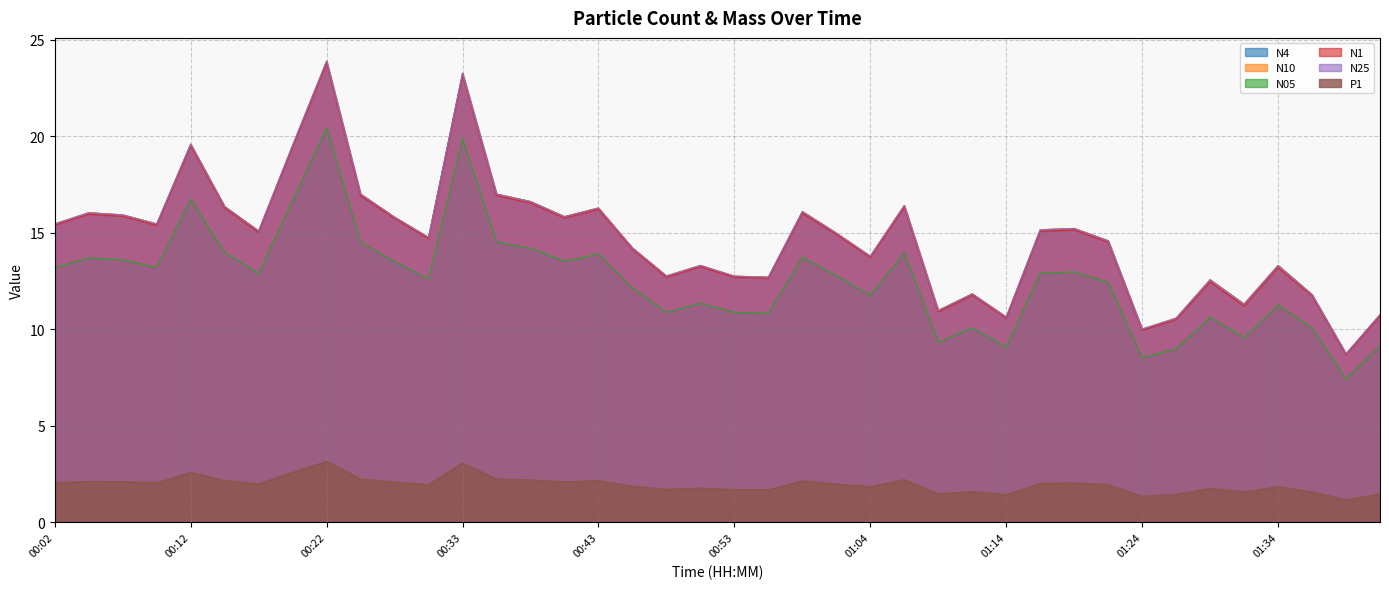

Does the chart have visible grid lines?

Yes